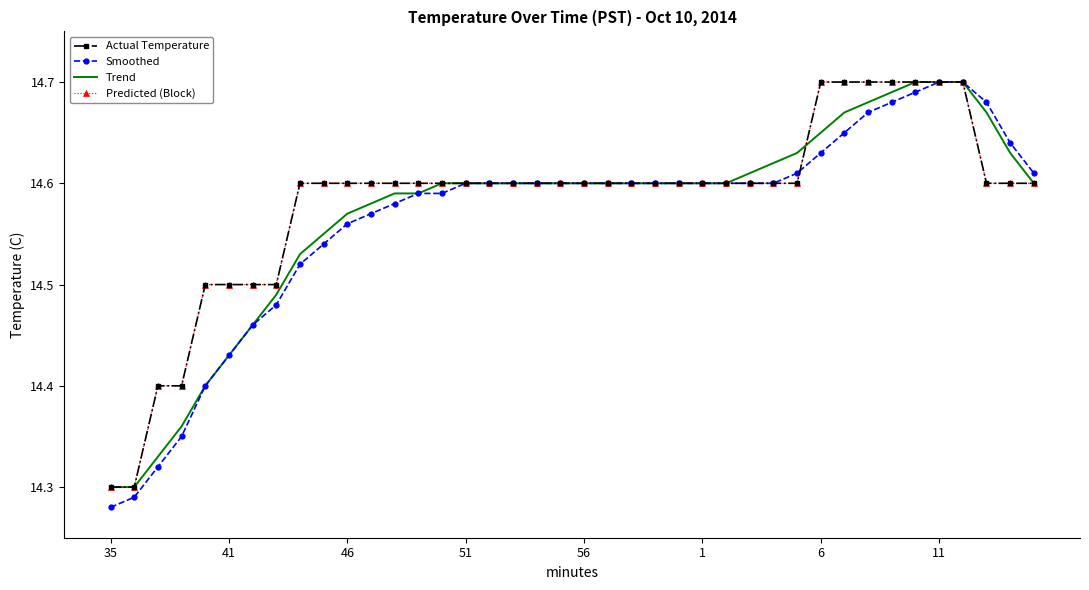

Count the Trend values in the range 14 to 15.

40